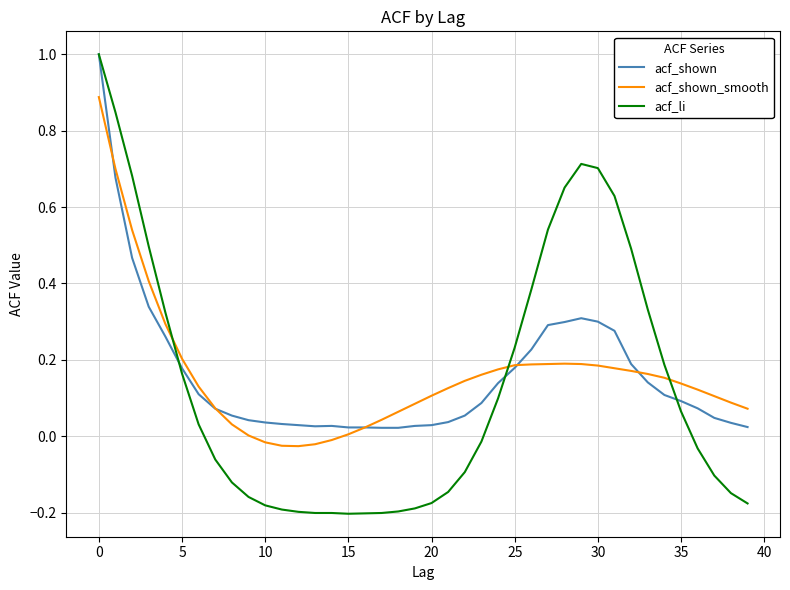

What is the maximum value for acf_shown?

1.0